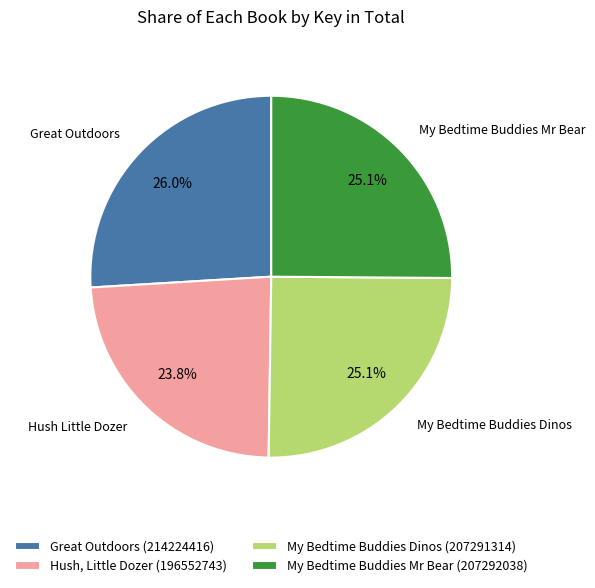

To the nearest percent, what percentage of the pie is Hush, Little Dozer (196552743)?

24%